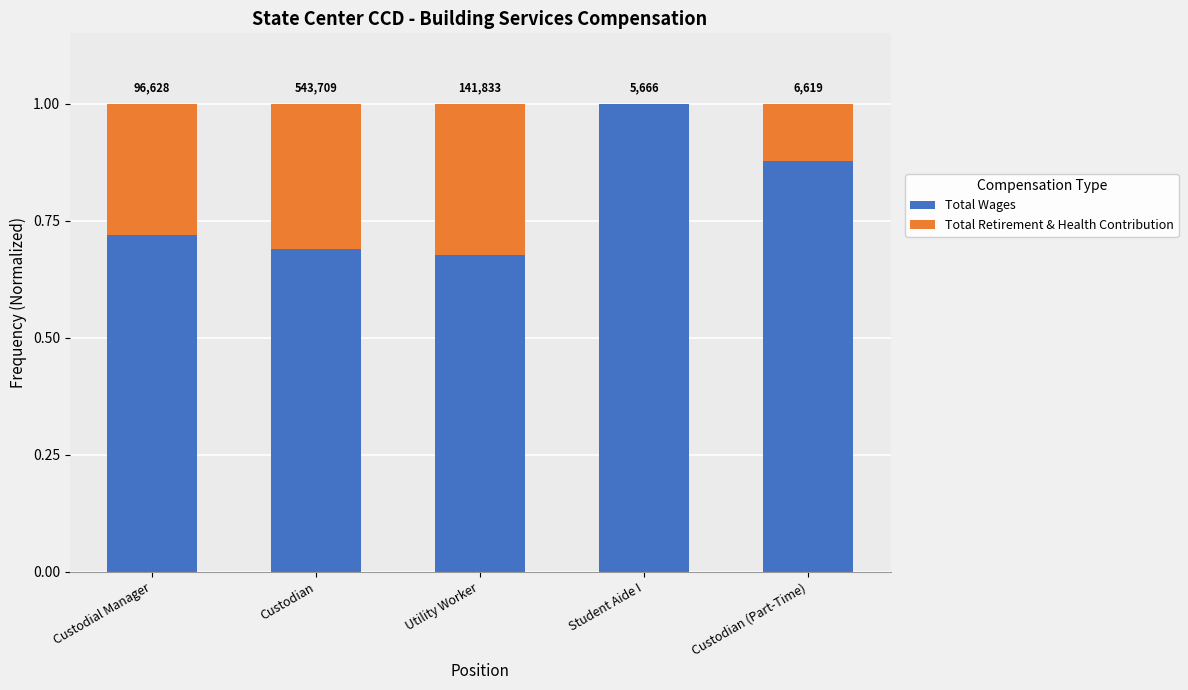

List the labels in order of Total Wages value, smallest first.

Utility Worker, Custodian, Custodial Manager, Custodian (Part-Time), Student Aide I